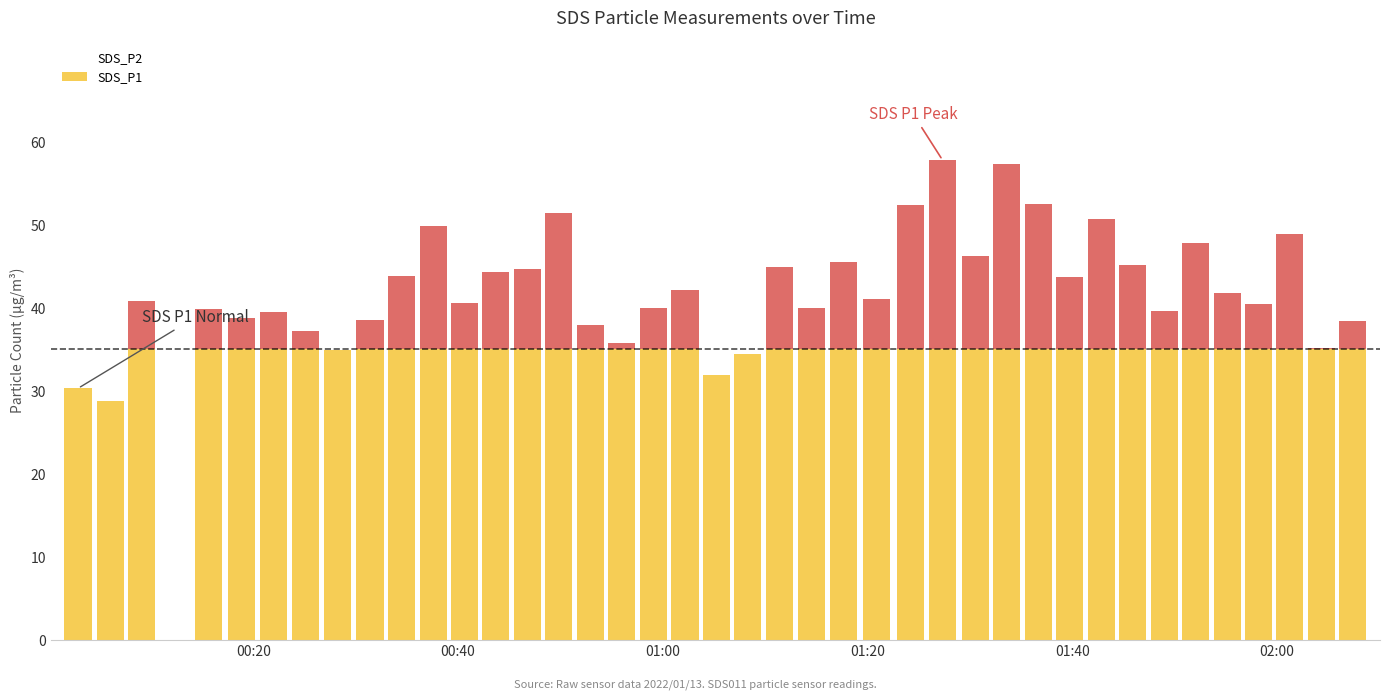

Reading right to left, what are all the values shown in this chart?

SDS_P1: 2022/01/13 02:07:24=38.3	2022/01/13 02:04:20=35.1	2022/01/13 02:01:15=48.8	2022/01/13 01:58:12=40.4	2022/01/13 01:55:09=41.7	2022/01/13 01:52:02=47.8	2022/01/13 01:48:58=39.6	2022/01/13 01:45:54=45.2	2022/01/13 01:42:49=50.6	2022/01/13 01:39:45=43.7	2022/01/13 01:36:39=52.4	2022/01/13 01:33:35=57.3	2022/01/13 01:30:30=46.2	2022/01/13 01:27:19=57.8	2022/01/13 01:24:13=52.4	2022/01/13 01:20:51=41.0	2022/01/13 01:17:41=45.5	2022/01/13 01:14:31=39.9	2022/01/13 01:11:24=44.9	2022/01/13 01:08:18=34.4	2022/01/13 01:05:13=31.8	2022/01/13 01:02:10=42.2	2022/01/13 00:59:07=39.9	2022/01/13 00:56:00=35.7	2022/01/13 00:52:54=37.9	2022/01/13 00:49:50=51.4	2022/01/13 00:46:47=44.7	2022/01/13 00:43:42=44.2	2022/01/13 00:40:37=40.6	2022/01/13 00:37:34=49.8	2022/01/13 00:34:28=43.8	2022/01/13 00:31:24=38.5	2022/01/13 00:28:16=34.8	2022/01/13 00:25:08=37.2	2022/01/13 00:22:01=39.5	2022/01/13 00:18:49=38.7	2022/01/13 00:15:39=39.8	2022/01/13 00:09:06=40.8	2022/01/13 00:06:02=28.8	2022/01/13 00:02:53=30.3
SDS_P2: 2022/01/13 02:07:24=25.0	2022/01/13 02:04:20=23.2	2022/01/13 02:01:15=24.9	2022/01/13 01:58:12=24.6	2022/01/13 01:55:09=25.8	2022/01/13 01:52:02=28.7	2022/01/13 01:48:58=24.7	2022/01/13 01:45:54=25.6	2022/01/13 01:42:49=26.8	2022/01/13 01:39:45=27.4	2022/01/13 01:36:39=26.2	2022/01/13 01:33:35=25.9	2022/01/13 01:30:30=26.6	2022/01/13 01:27:19=28.1	2022/01/13 01:24:13=26.8	2022/01/13 01:20:51=23.2	2022/01/13 01:17:41=24.3	2022/01/13 01:14:31=23.1	2022/01/13 01:11:24=26.4	2022/01/13 01:08:18=21.9	2022/01/13 01:05:13=22.5	2022/01/13 01:02:10=23.3	2022/01/13 00:59:07=24.9	2022/01/13 00:56:00=22.6	2022/01/13 00:52:54=22.7	2022/01/13 00:49:50=25.5	2022/01/13 00:46:47=24.5	2022/01/13 00:43:42=25.3	2022/01/13 00:40:37=23.9	2022/01/13 00:37:34=28.7	2022/01/13 00:34:28=24.4	2022/01/13 00:31:24=26.2	2022/01/13 00:28:16=23.5	2022/01/13 00:25:08=22.1	2022/01/13 00:22:01=23.9	2022/01/13 00:18:49=22.3	2022/01/13 00:15:39=22.9	2022/01/13 00:09:06=24.5	2022/01/13 00:06:02=20.3	2022/01/13 00:02:53=20.0